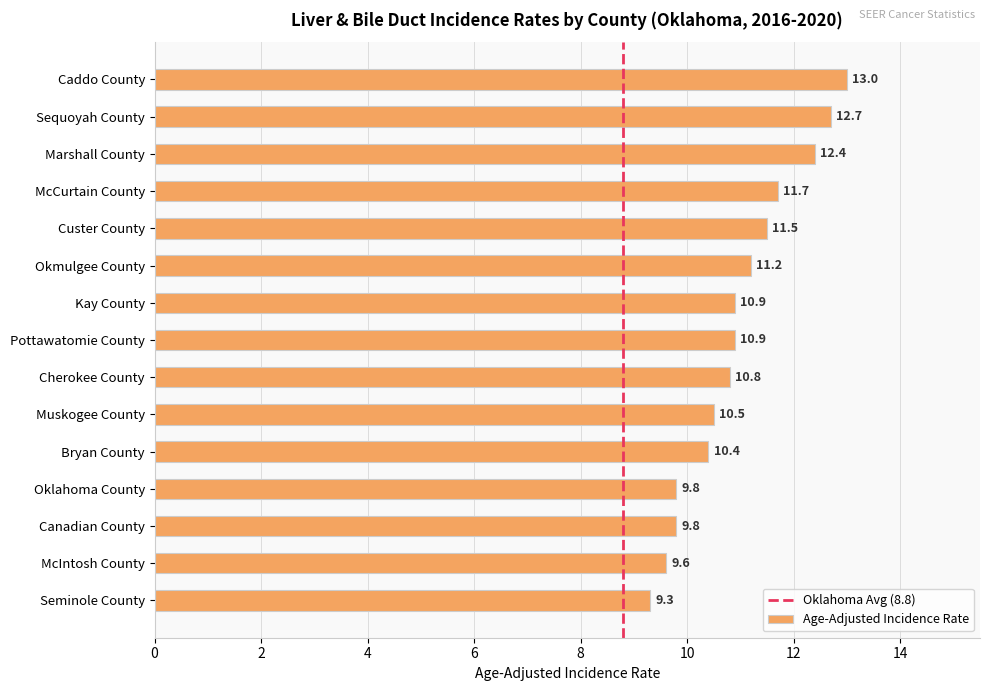

What is the value of the 14th bar from the top?

9.6